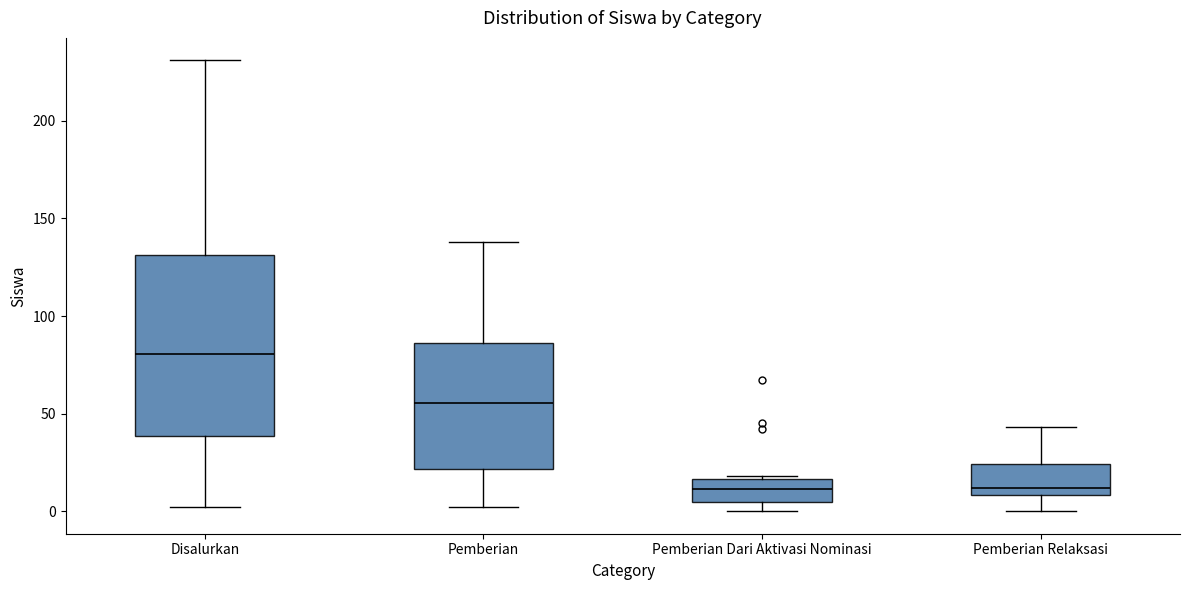

Which box is the tallest, from its lower edge to its upper edge?

Disalurkan